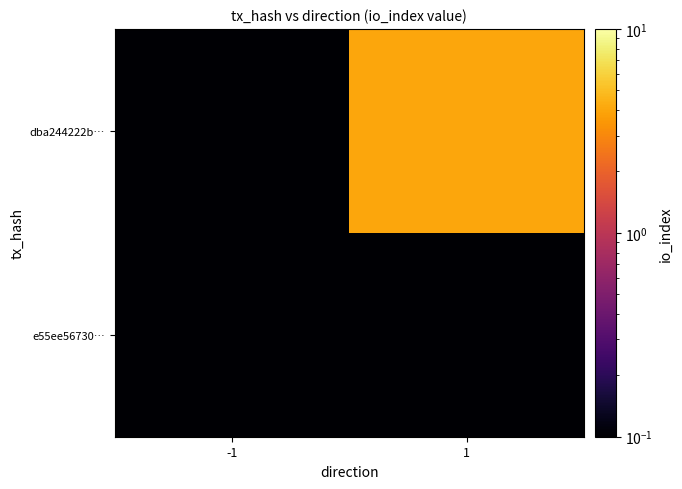

Which series has the largest total across all categories?

dba244222b…